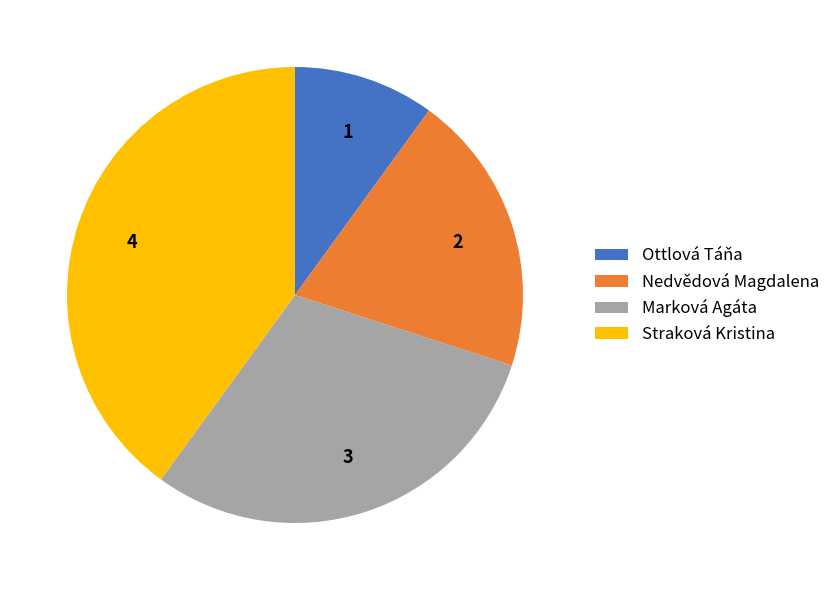

Rank the categories by value from lowest to highest.

Ottlová Táňa, Nedvědová Magdalena, Marková Agáta, Straková Kristina